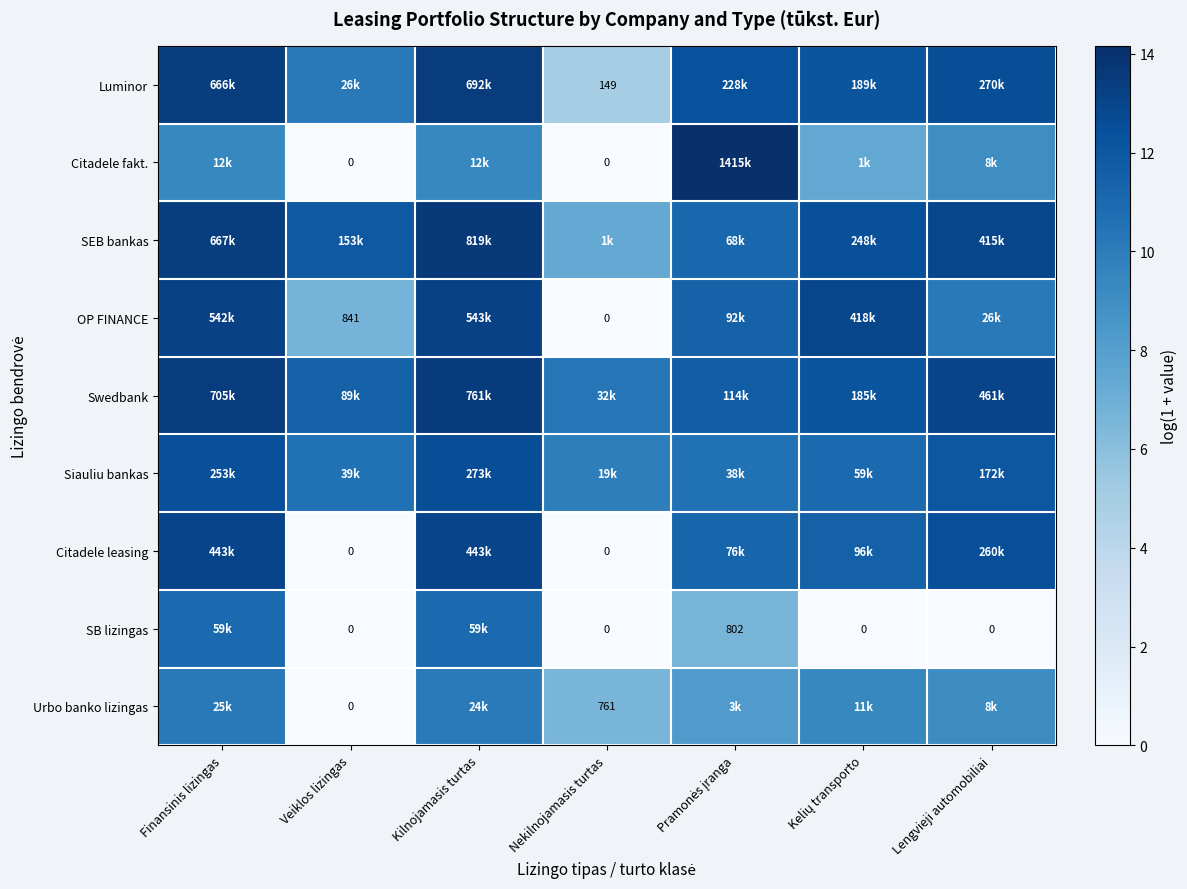

At which category is the sum across all series the highest?

Kilnojamasis turtas